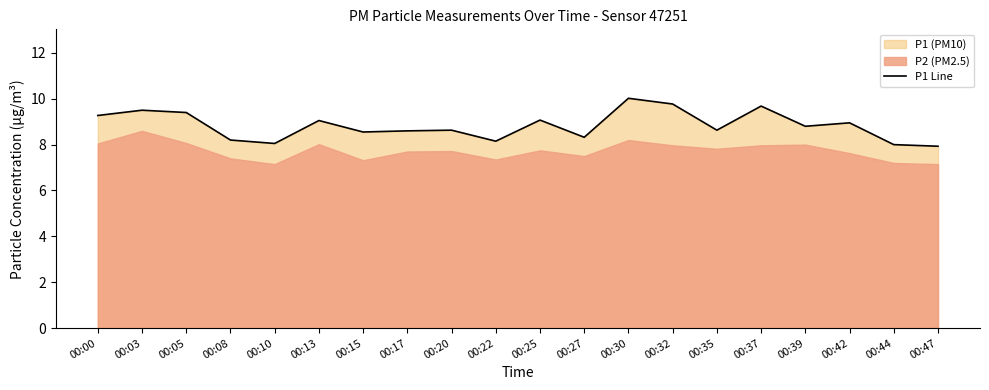

How many lines are shown in the chart?

1